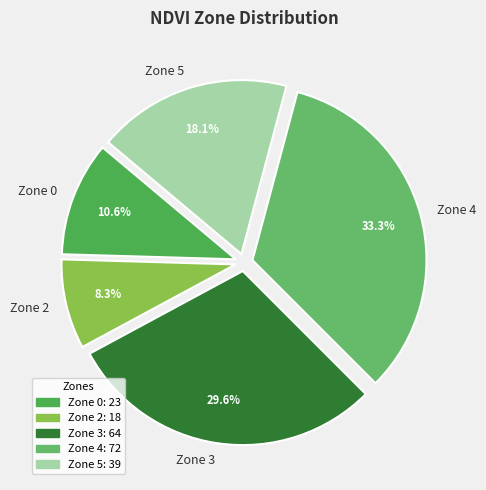

Is the sum of Zone 3 and Zone 0 greater than half?

No